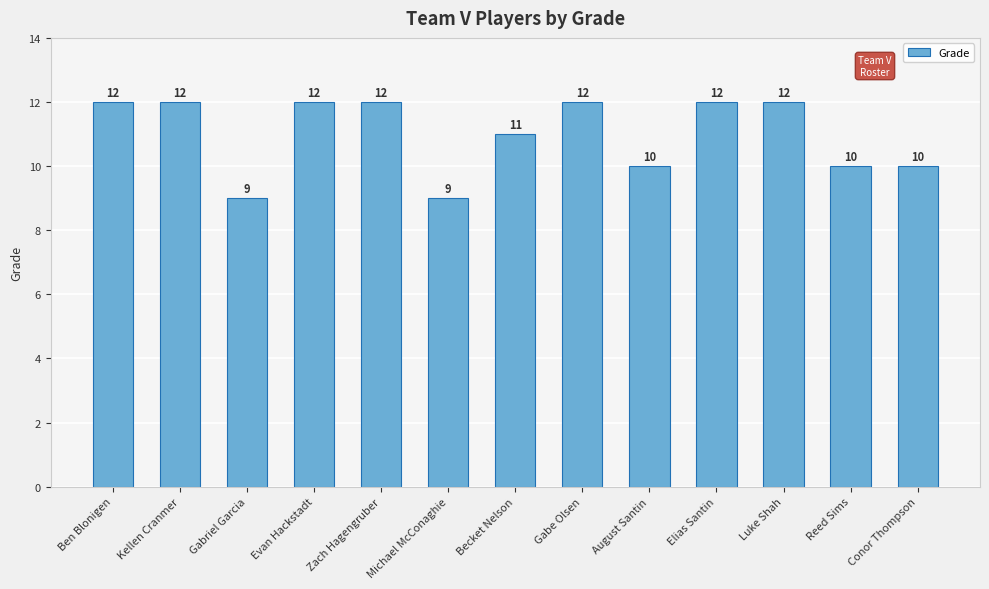

The chart shows a value of 6 at Michael McConaghie. True or false?

False